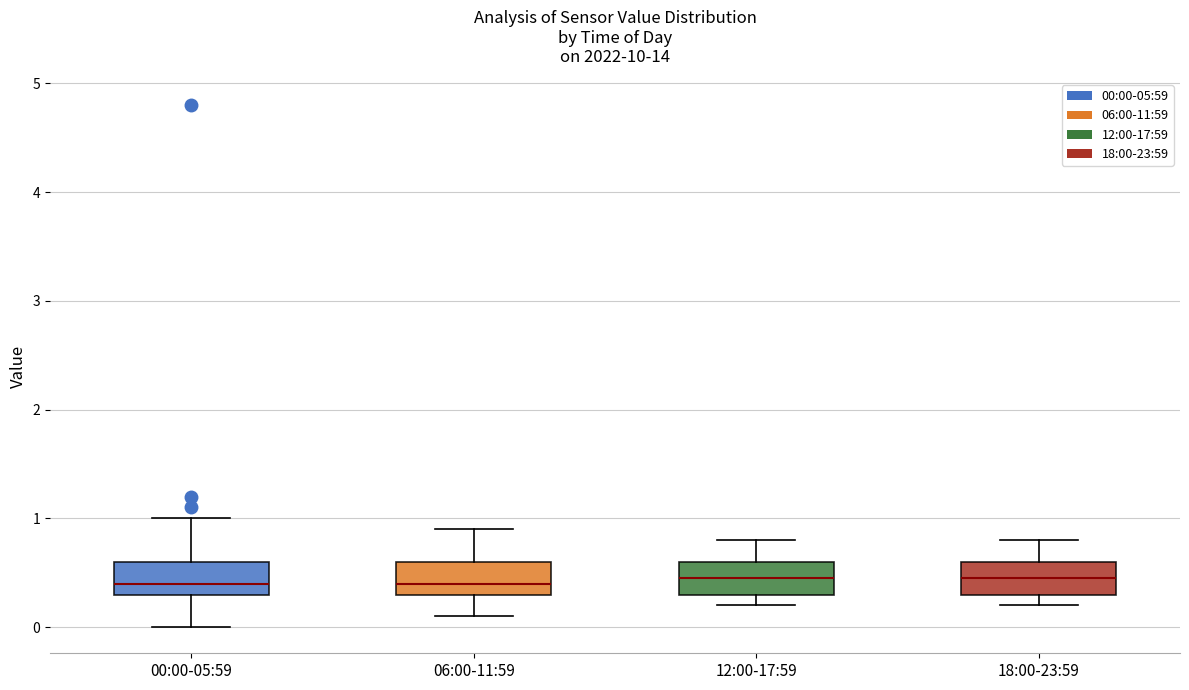

Reading left to right, transcribe this box plot: for each box, give where its median line is, the range the box spans, and where its two whiskers end, as read against the y-axis. The values are not printed on the chart, so give them approximately, as read against the axis.

00:00-05:59: median 0.4, box 0.3 to 0.6, whiskers 0.0 to 1.0
06:00-11:59: median 0.4, box 0.3 to 0.6, whiskers 0.1 to 0.9
12:00-17:59: median 0.5, box 0.3 to 0.6, whiskers 0.2 to 0.8
18:00-23:59: median 0.5, box 0.3 to 0.6, whiskers 0.2 to 0.8